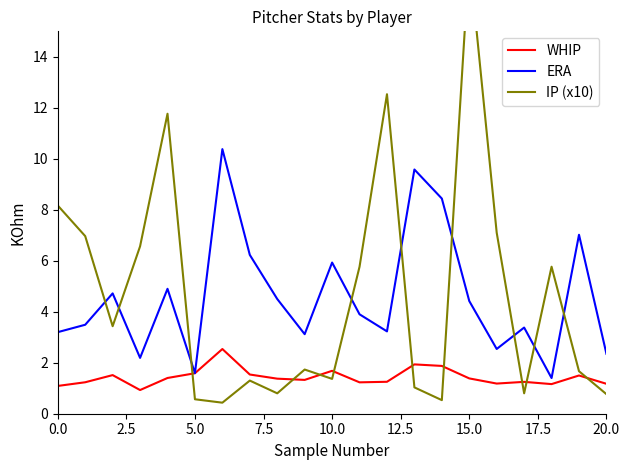

Is it true that ERA equals 6.8 at 15.0?

False